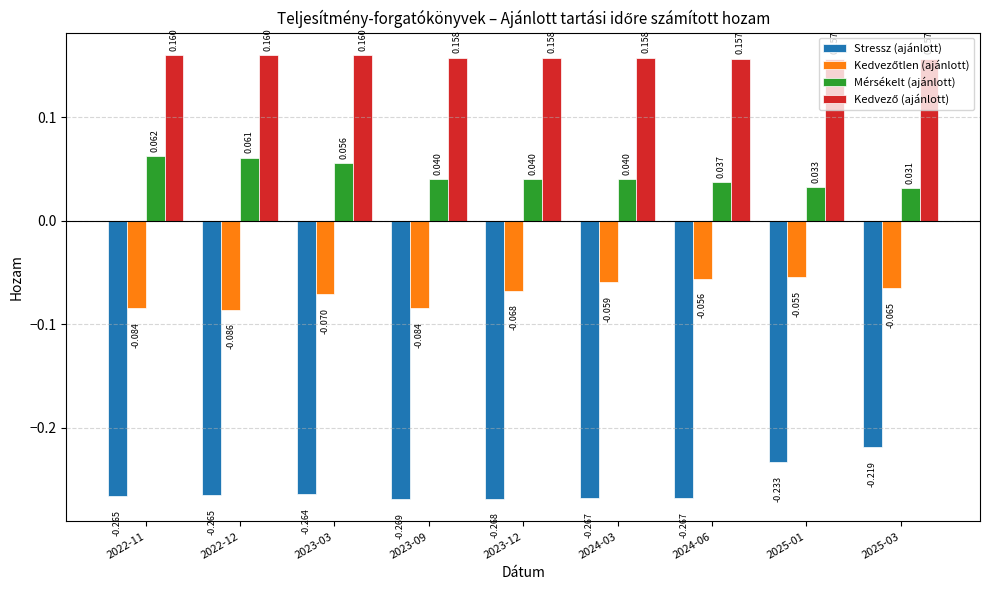

Which series changed the most between 2025-01 and 2025-03?

Stressz (ajánlott)